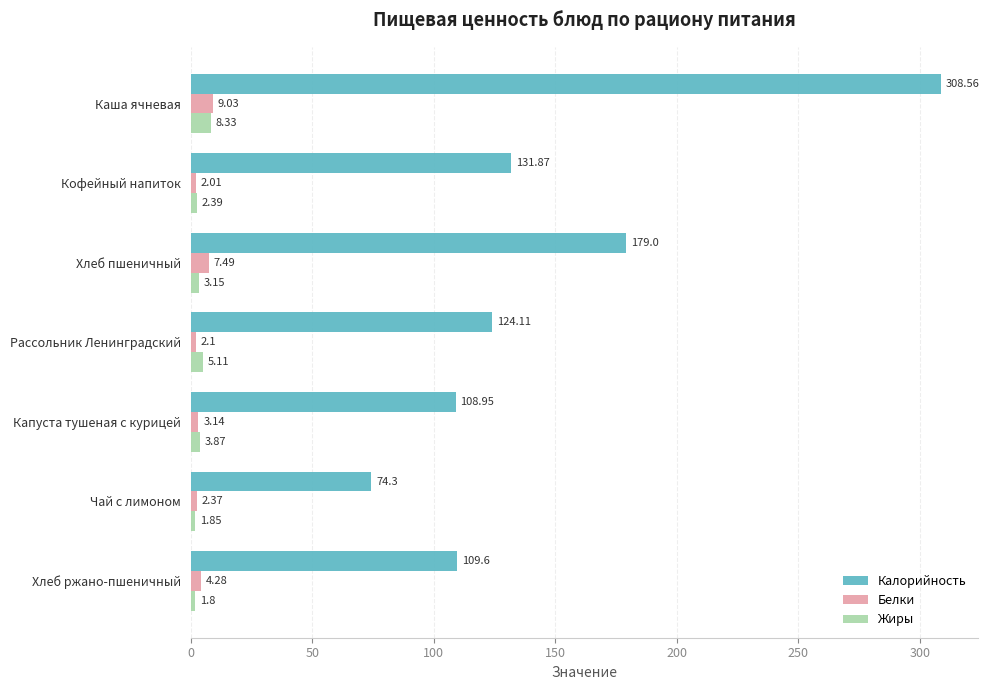

At Каша ячневая, list the series in order from smallest to largest.

Жиры, Белки, Калорийность